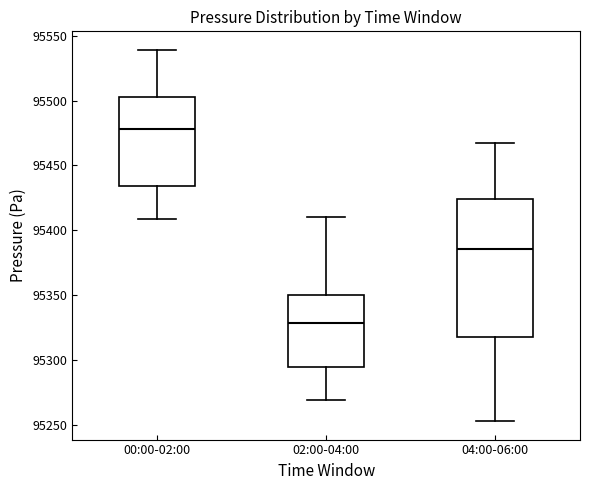

Which box has the lowest median line?

02:00-04:00